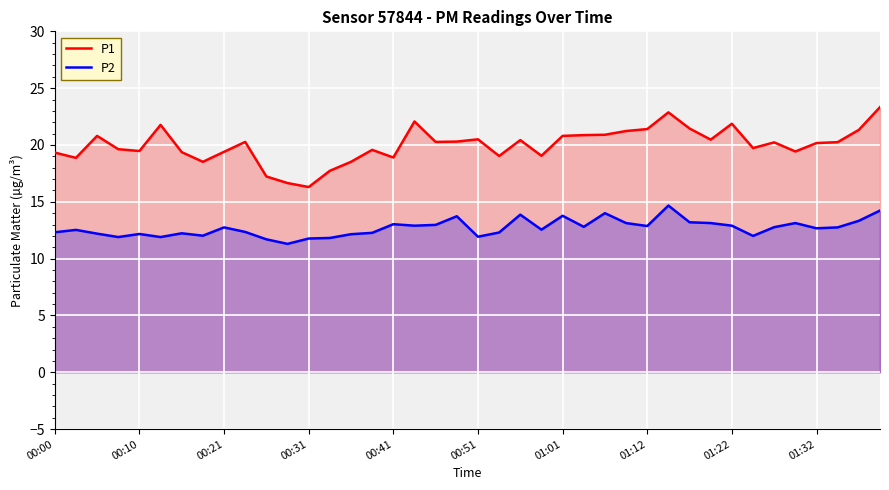

Reading left to right, list all the values displayed in this chart.

P1: 19.3	18.9	20.8	19.6	19.5	21.8	19.4	18.5	19.4	20.3	17.2	16.6	16.3	17.7	18.5	19.6	18.9	22.1	20.3	20.3	20.5	19.0	20.4	19.1	20.8	20.9	20.9	21.2	21.4	22.9	21.4	20.5	21.9	19.7	20.2	19.4	20.2	20.2	21.3	23.3
P2: 12.3	12.5	12.2	11.9	12.2	11.9	12.2	12.0	12.8	12.3	11.7	11.3	11.8	11.8	12.2	12.3	13.0	12.9	13.0	13.7	11.9	12.3	13.9	12.6	13.8	12.8	14.0	13.1	12.9	14.7	13.2	13.1	12.9	12.0	12.8	13.1	12.7	12.8	13.3	14.2